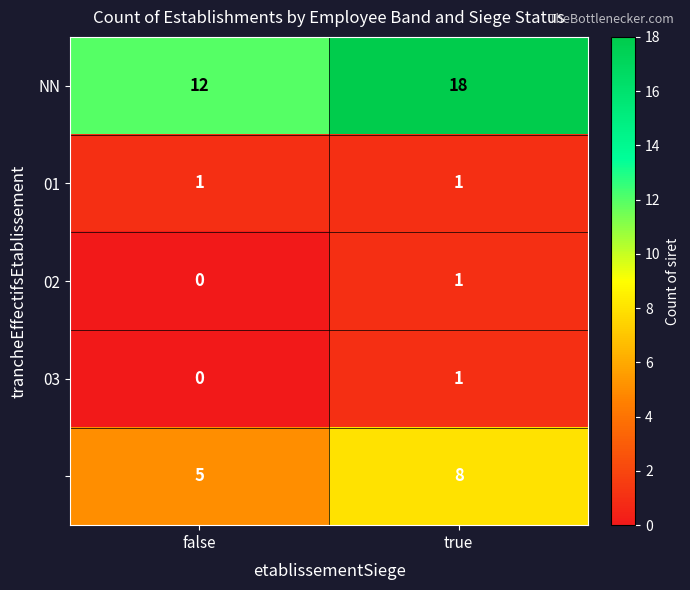

Which label corresponds to the largest value in the chart?

true